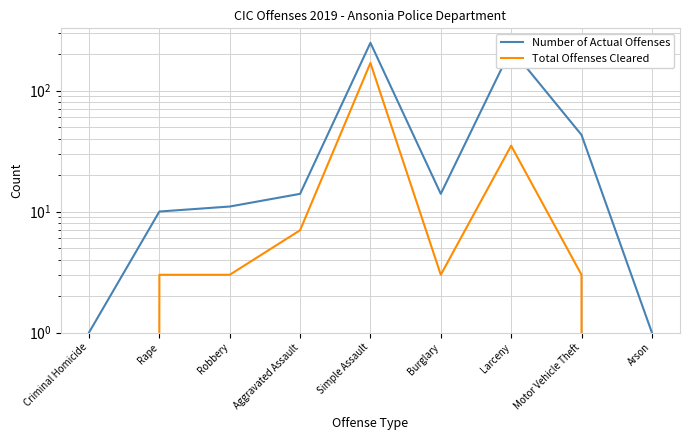

What is the lowest value of the Number of Actual Offenses series?

1